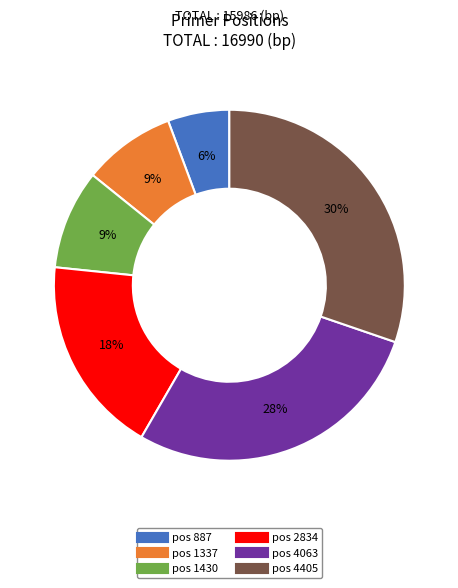

Does any single category account for the majority?

No